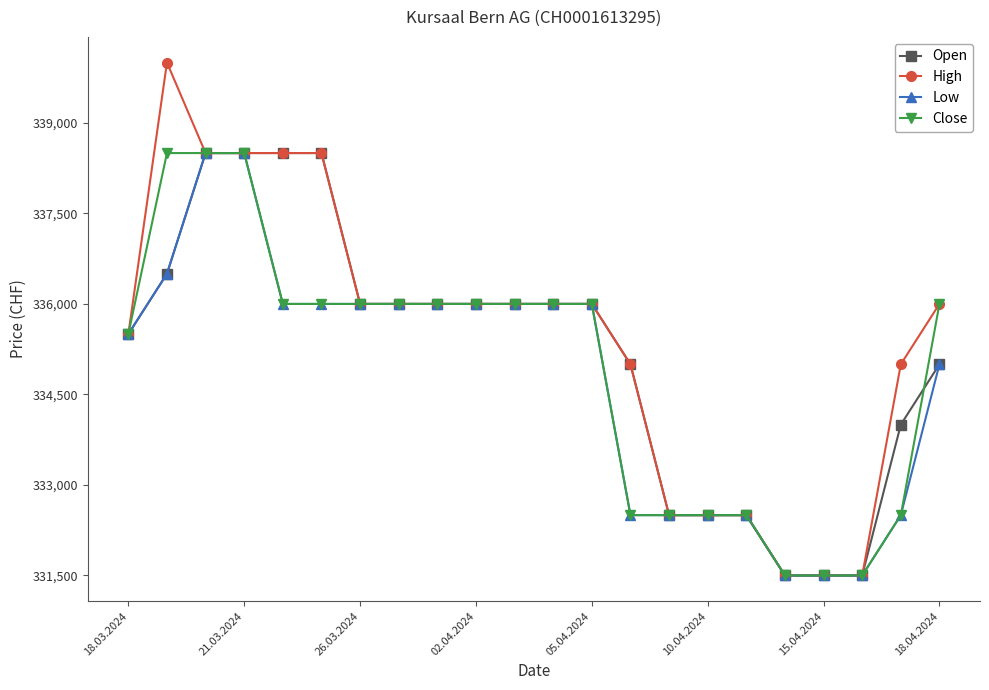

How many data points in High are less than 336000?

9